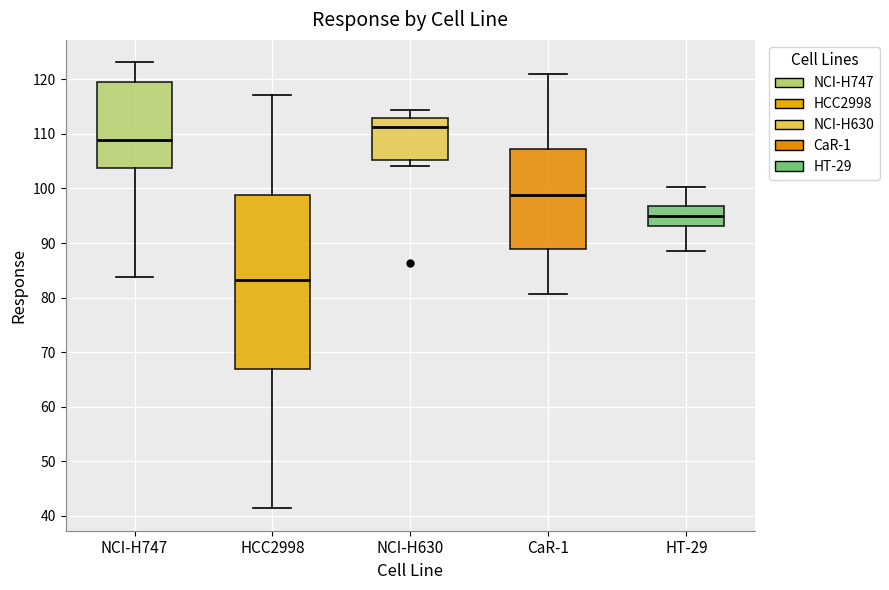

Which box has the lowest median line?

HCC2998